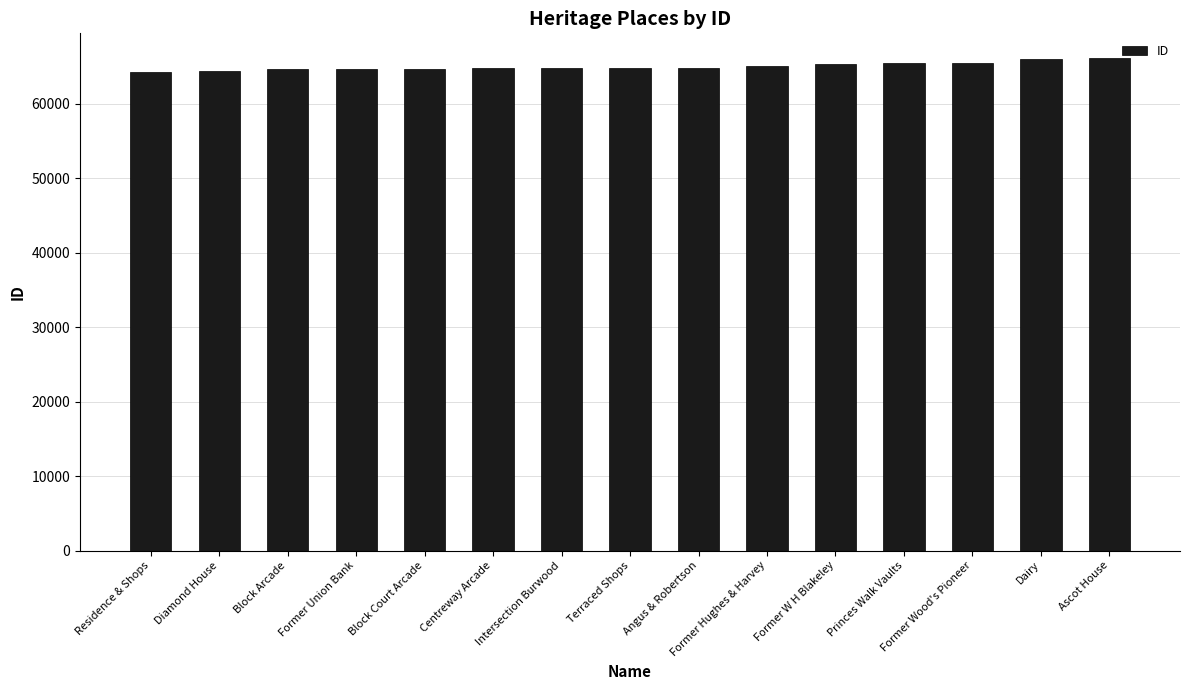

What is the sum of the values at Dairy and Block Court Arcade?

130706